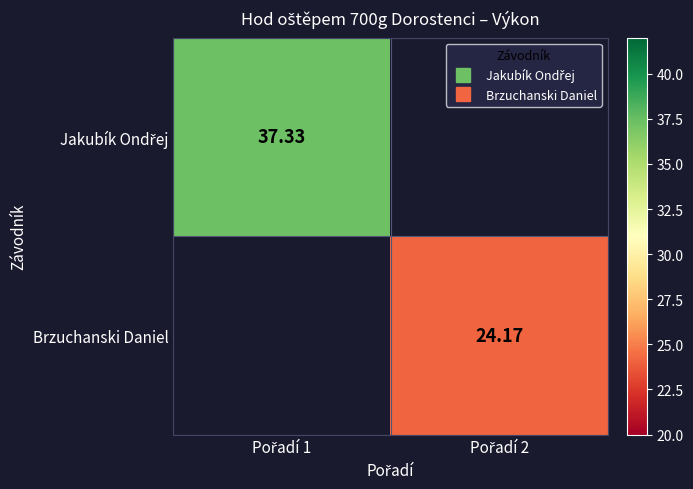

Which category has the lowest value in the Jakubík Ondřej series?

Pořadí 2